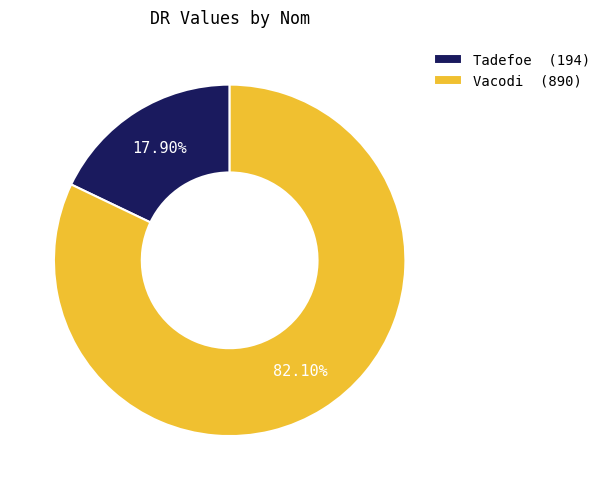

Does Vacodi represent more than half of the total?

Yes